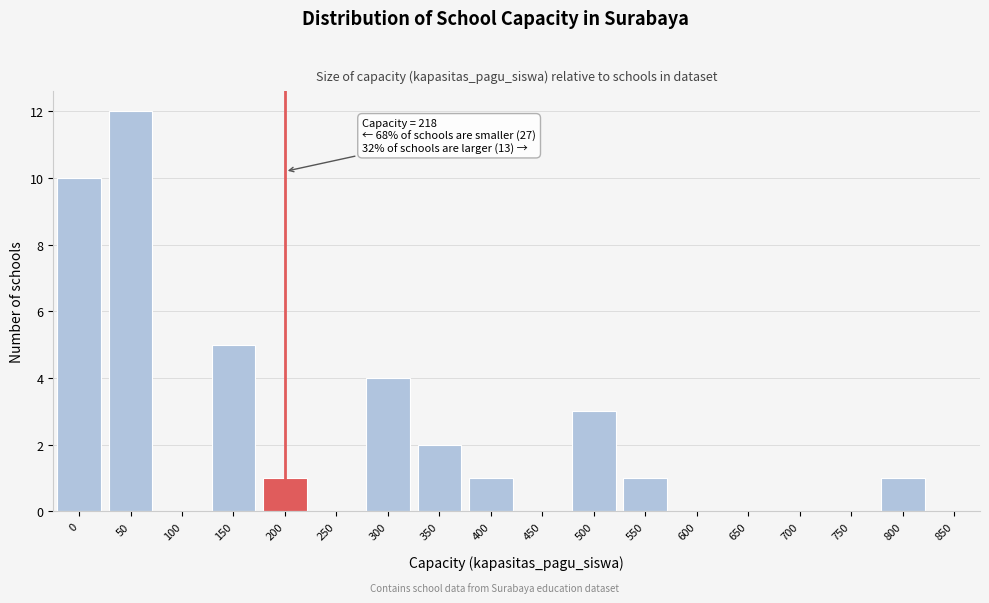

Reading right to left, list all the values displayed in this chart.

850=0	800=1	750=0	700=0	650=0	600=0	550=1	500=3	450=0	400=1	350=2	300=4	250=0	200=1	150=5	100=0	50=12	0=10